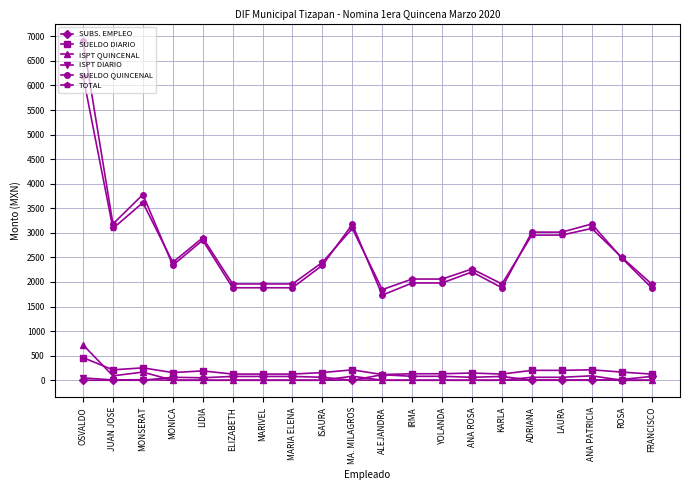

What are all the series names shown in the legend?

SUBS. EMPLEO, SUELDO DIARIO, ISPT QUINCENAL, ISPT DIARIO, SUELDO QUINCENAL, TOTAL